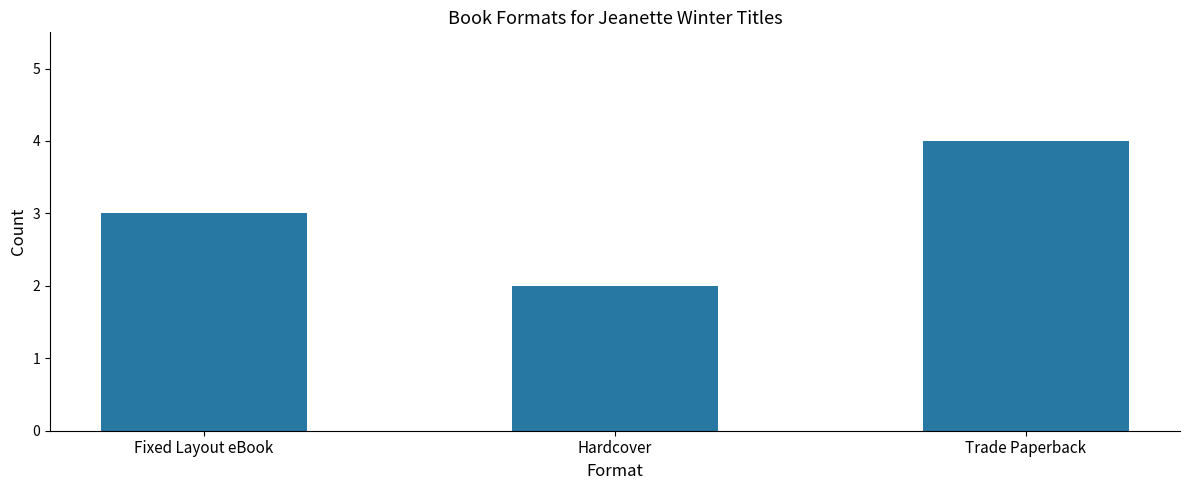

What is the label of the 3rd bar from the right?

Fixed Layout eBook